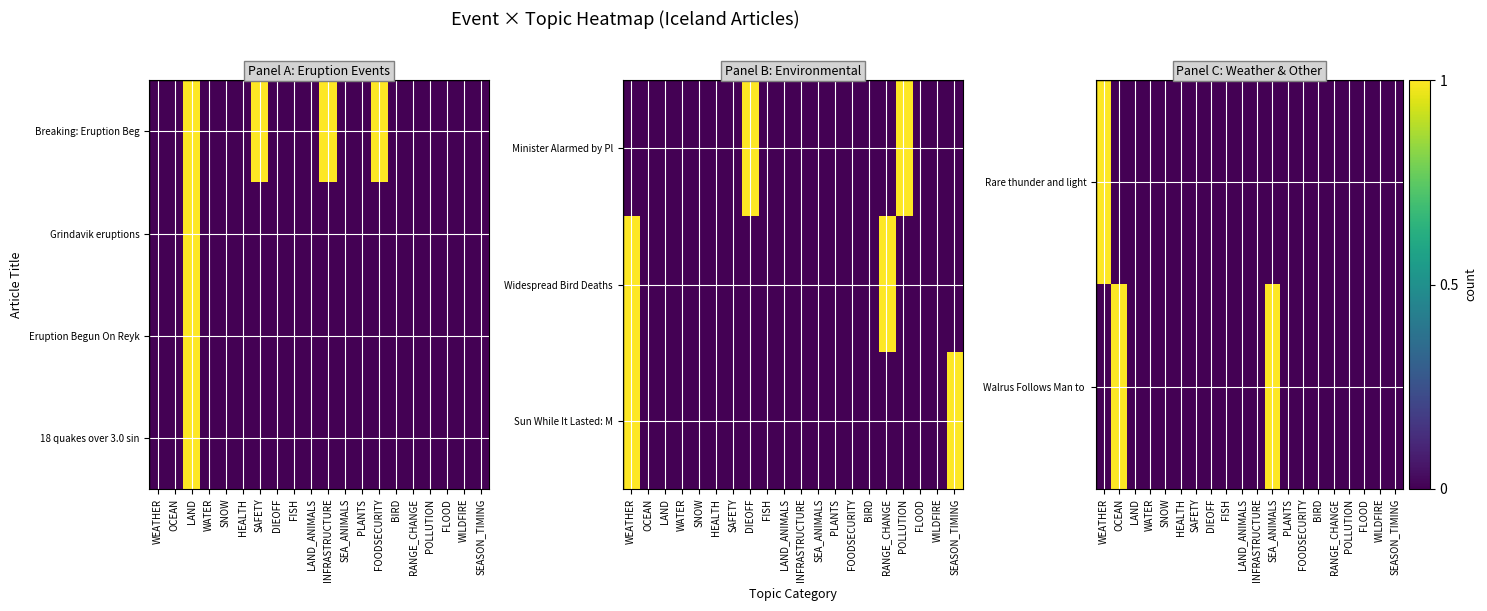

What is the sum of all Sun While It Lasted: M values?

2